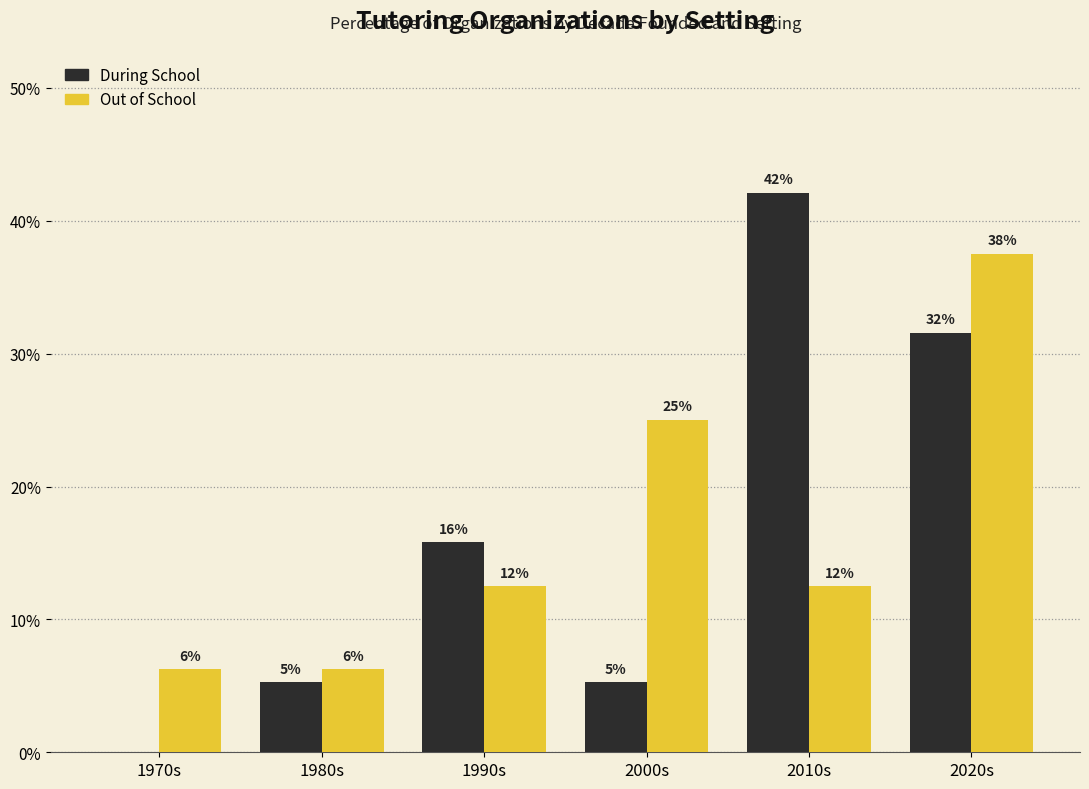

What are all the series names shown in the legend?

During School, Out of School